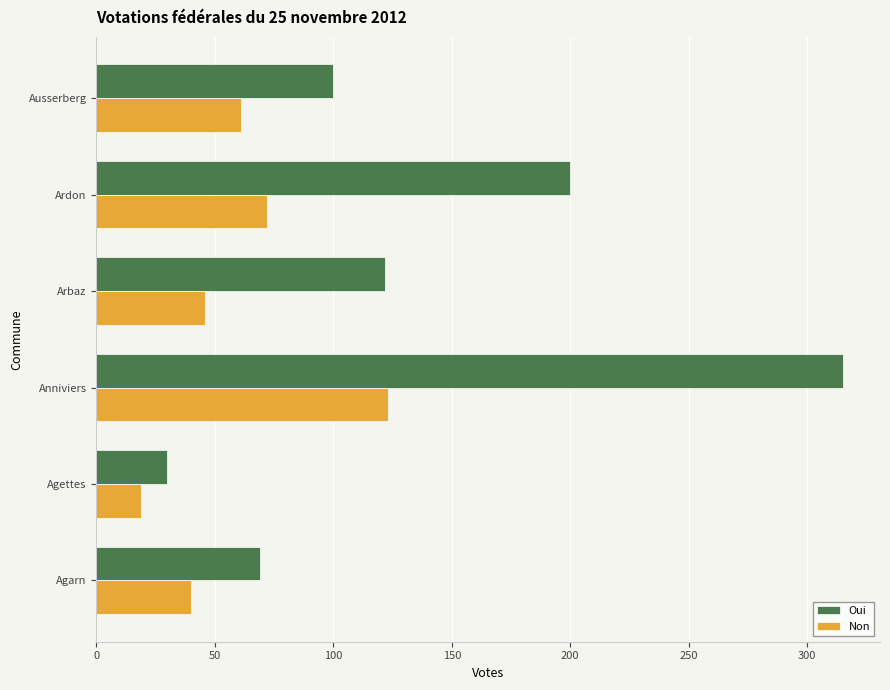

What is the highest value of the Non series?

123